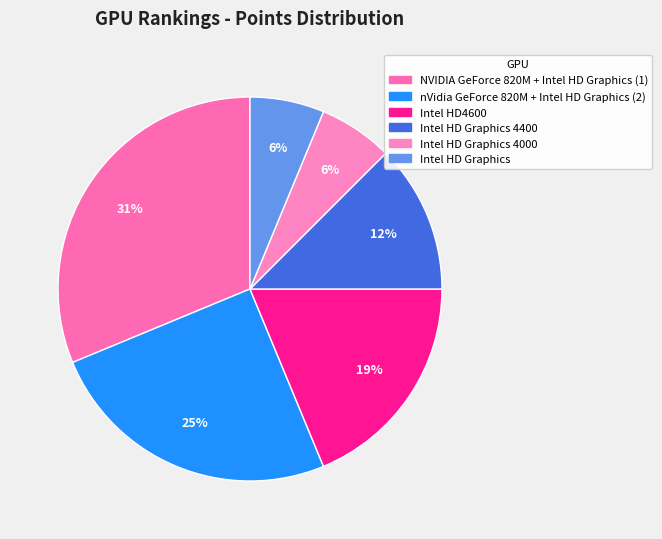

Count the number of slices in the pie.

6